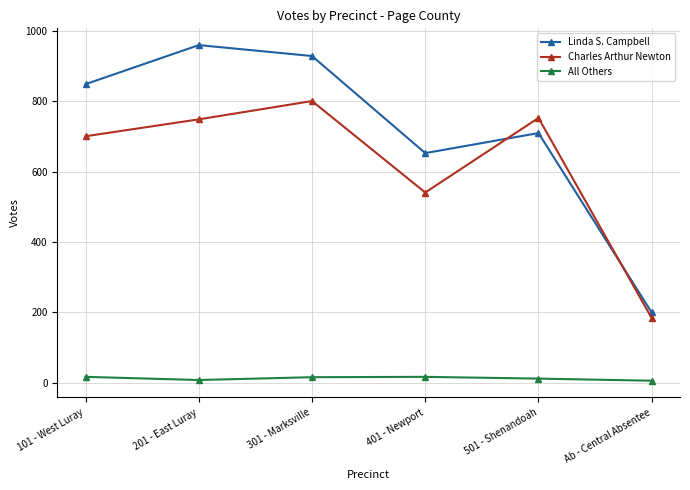

True or false: All Others has more than 0 interior local peaks.

True